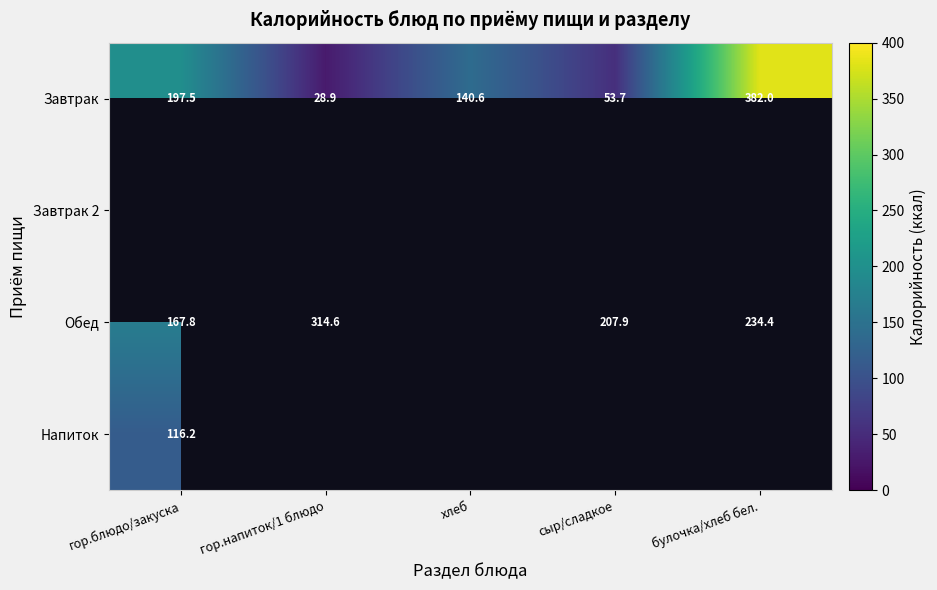

What is the difference between the highest and lowest values at сыр/сладкое?

154.2